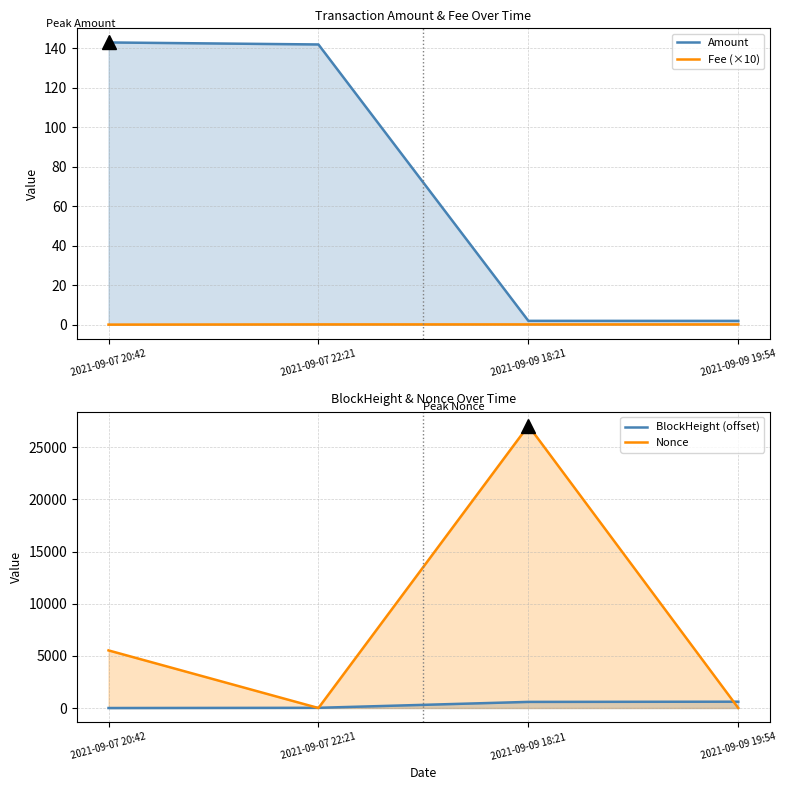

Which label corresponds to the largest value in the chart?

2021-09-09 18:21